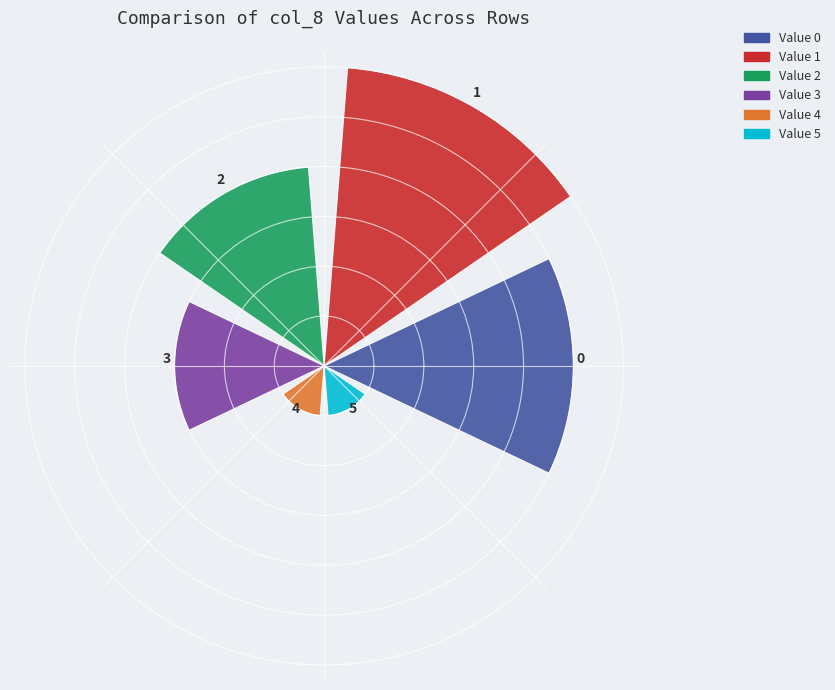

What is the maximum value shown in the chart?

6